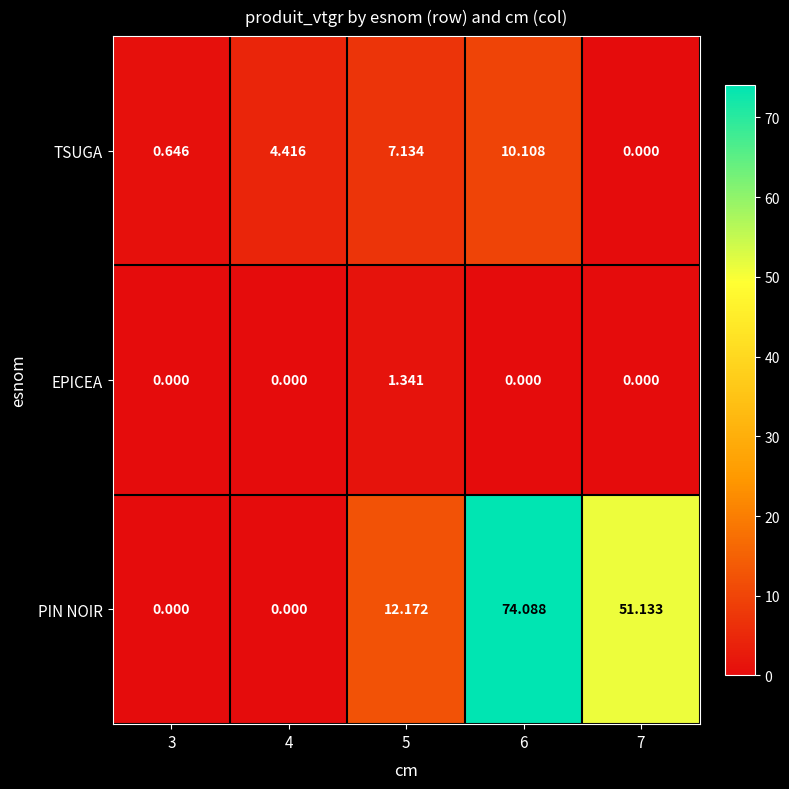

Is the value of TSUGA at 4 greater than the value of EPICEA at 4?

Yes